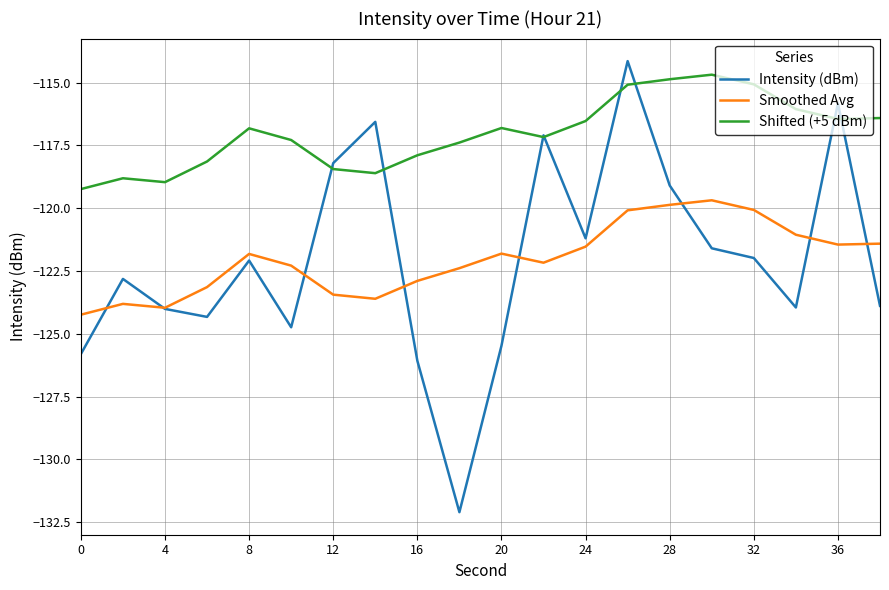

Which series has the largest total across all categories?

Shifted (+5 dBm)